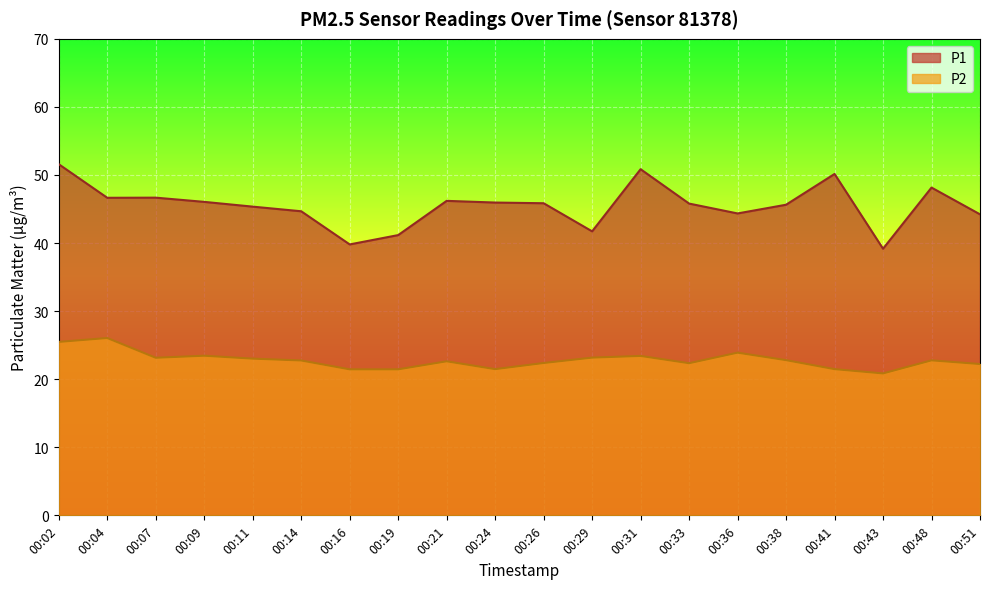

How many distinct data groups are displayed?

2